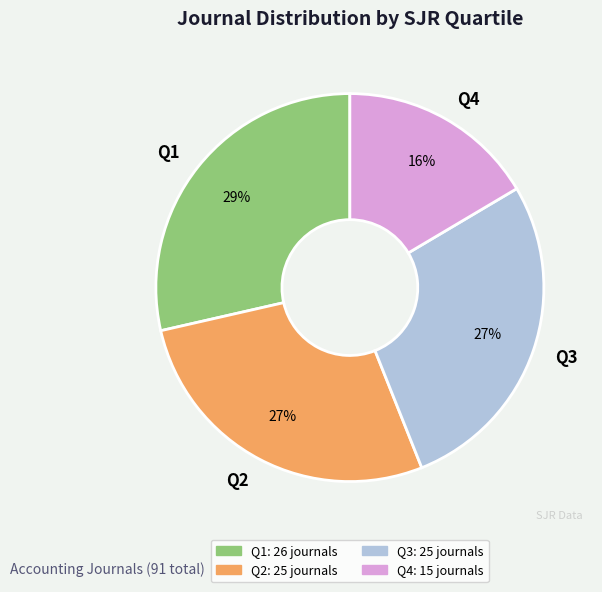

Does Q3 represent more than half of the total?

No